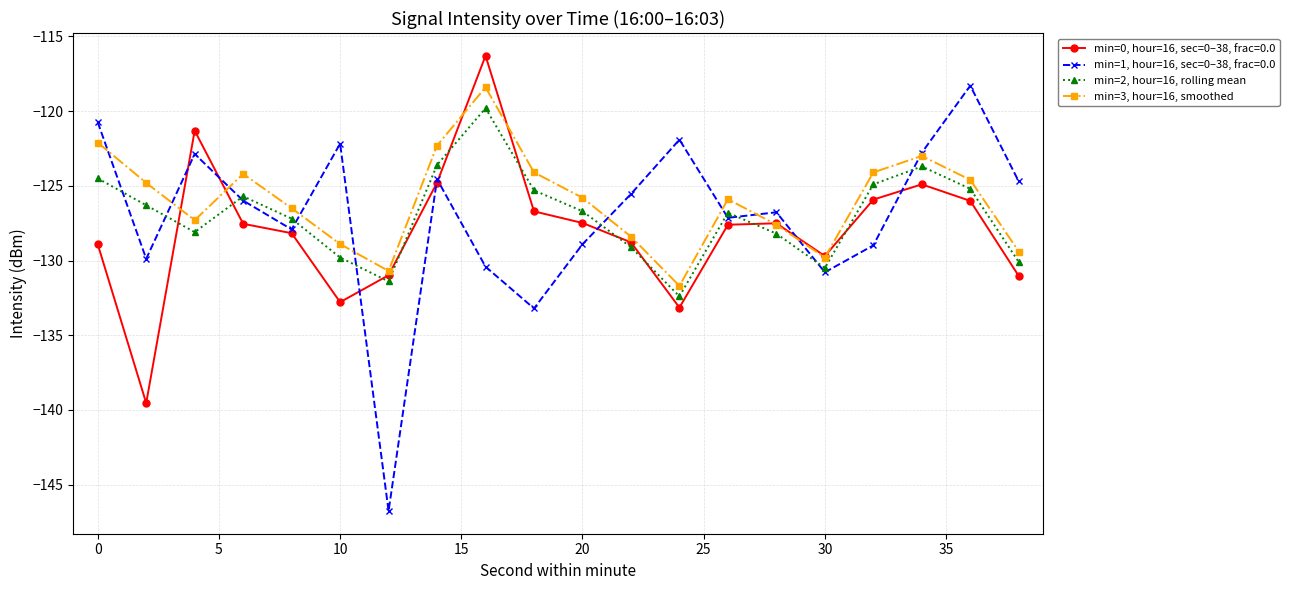

True or false: min=3, hour=16, smoothed and min=2, hour=16, rolling mean intersect in this chart.

False